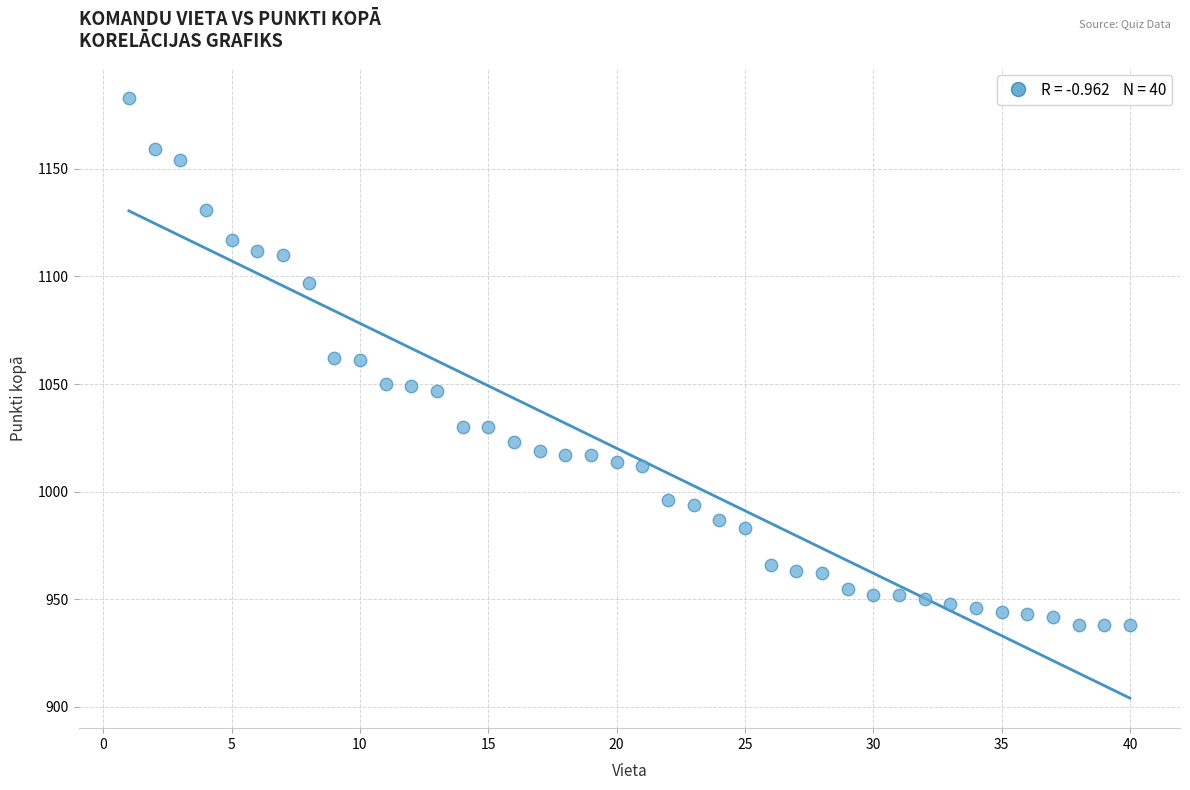

What is the range of Y values (max minus min)?

245